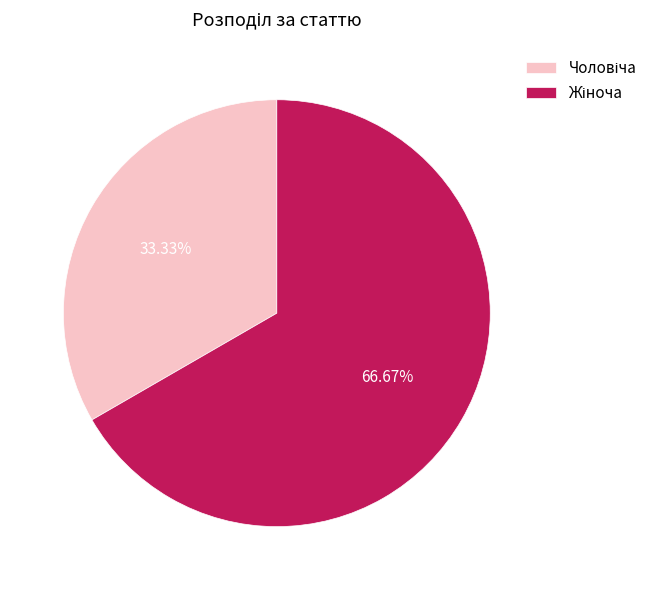

Is there a majority slice in this chart?

Yes